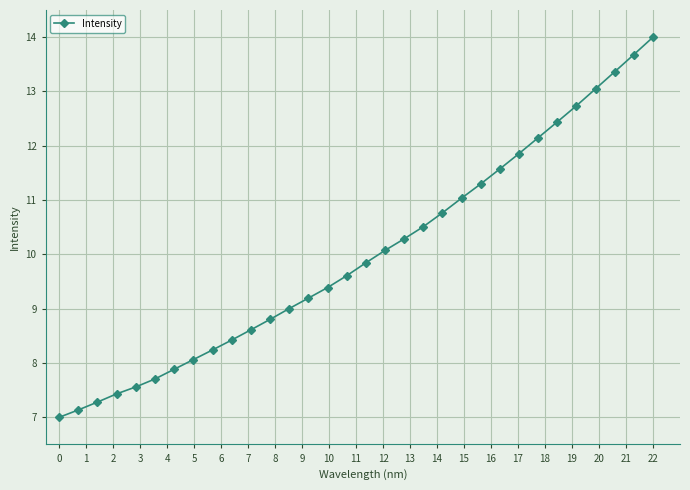

What is the value of the 19th point from the left?

10.3